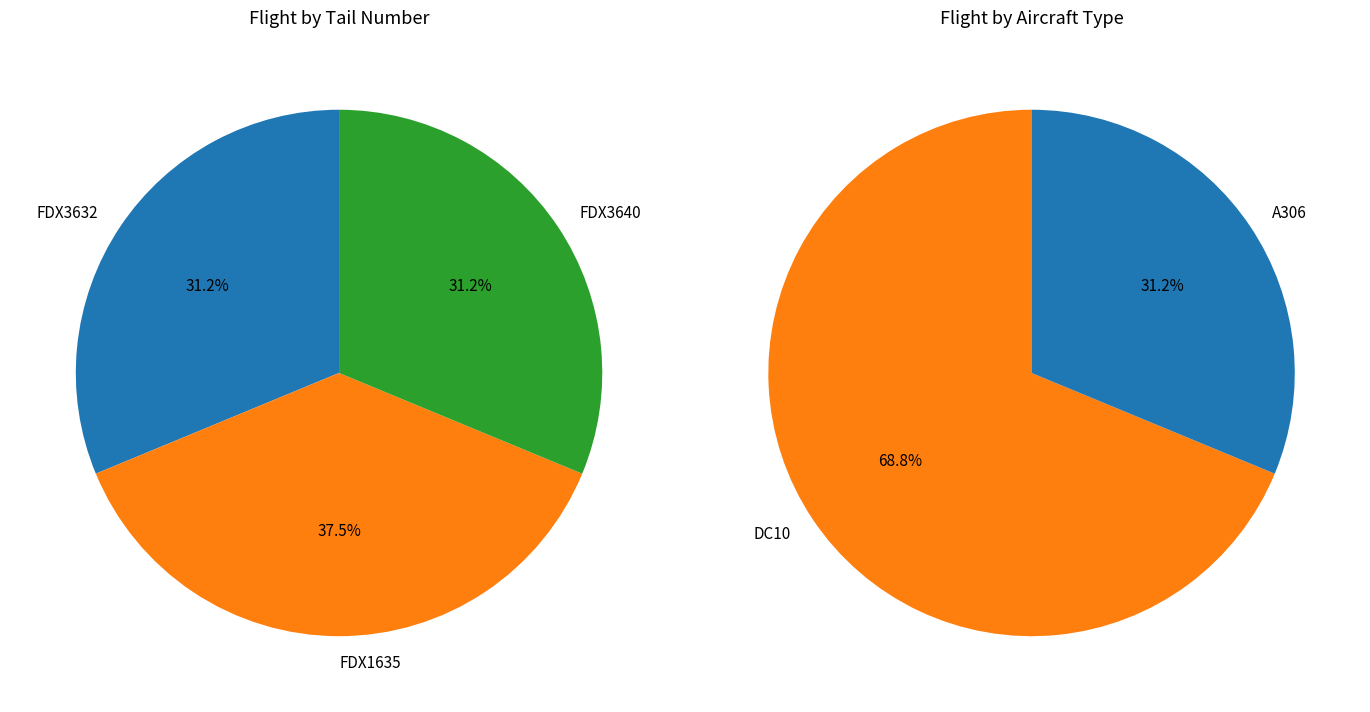

Between FDX3640 and FDX3632, which is larger?

FDX3640